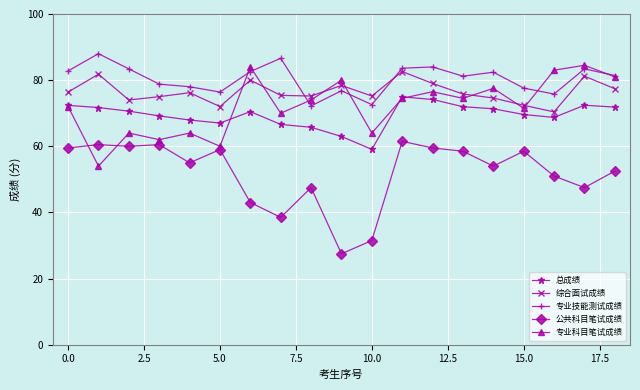

Does the chart display data point markers on the line(s)?

Yes